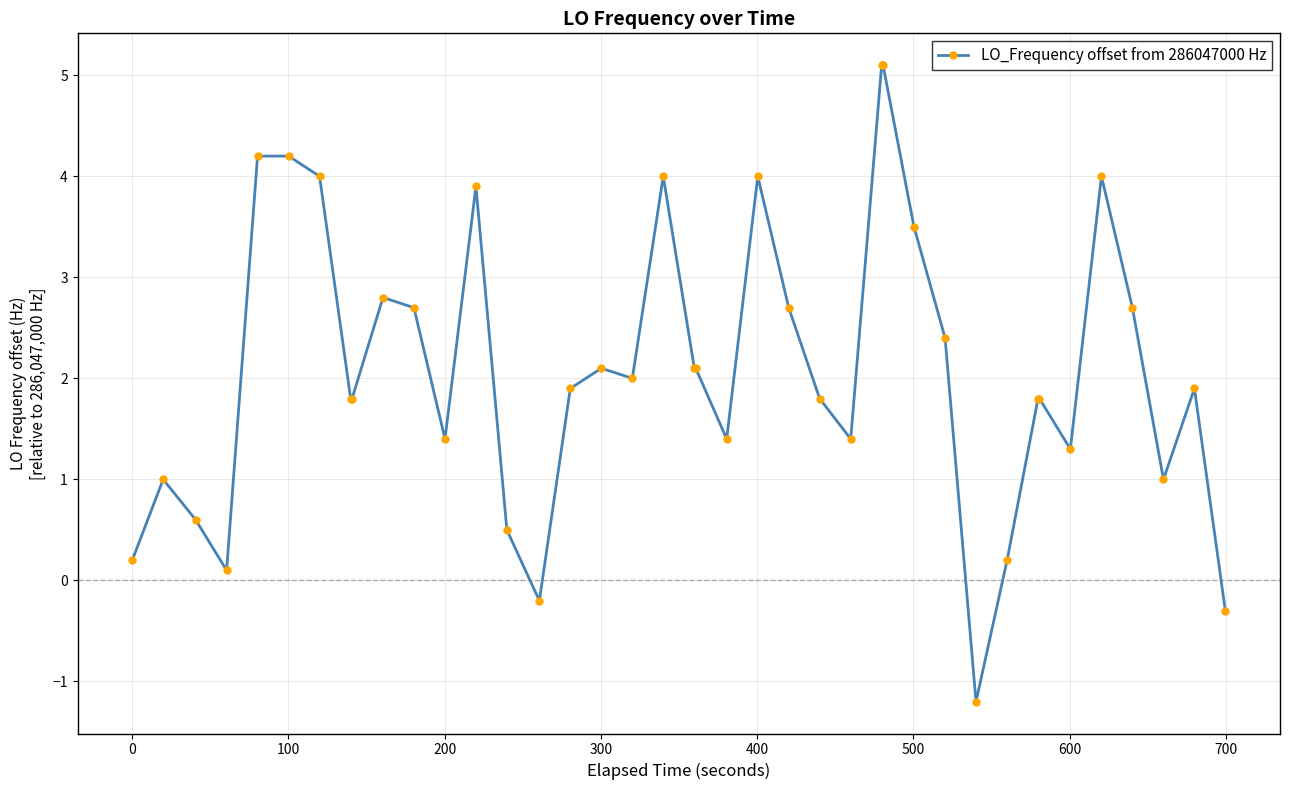

True or false: there are more than 1 points higher than both neighbors.

True